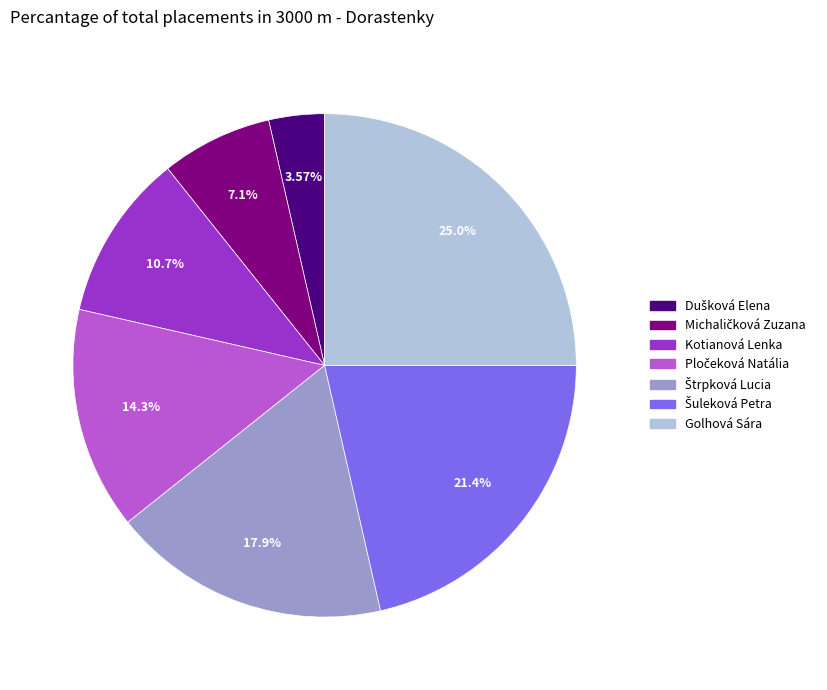

What is the largest slice in the pie chart?

Golhová Sára